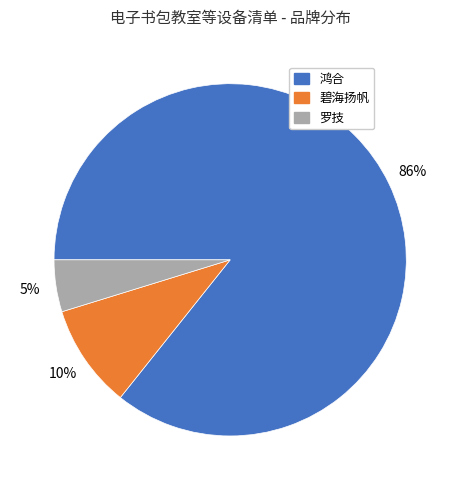

Approximately how many times larger is the value at 碧海扬帆 compared to 鸿合?

0.1